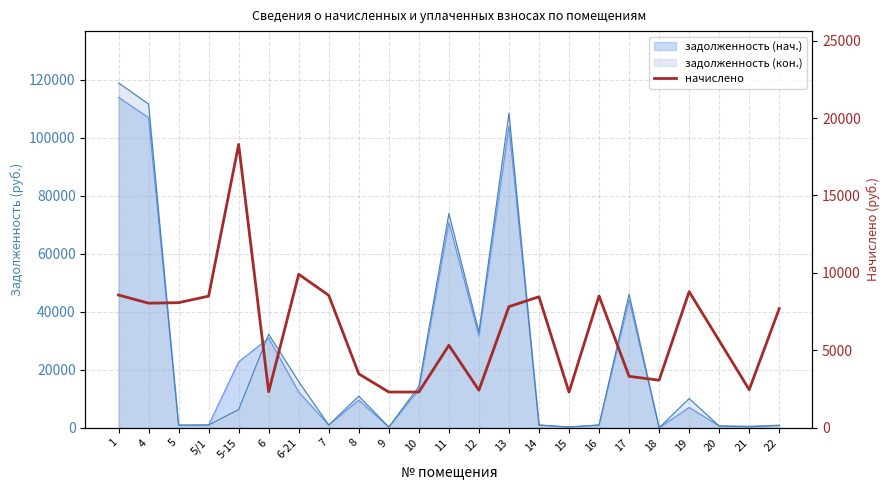

The value at 7 is 8551.3. True or false?

True